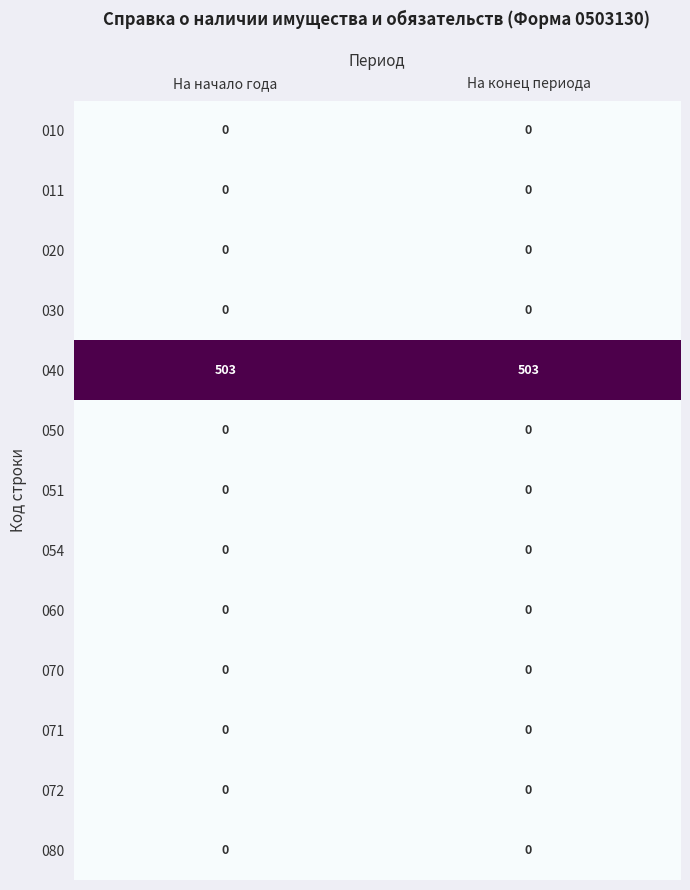

What is the difference between the highest and lowest values at На конец периода?

503